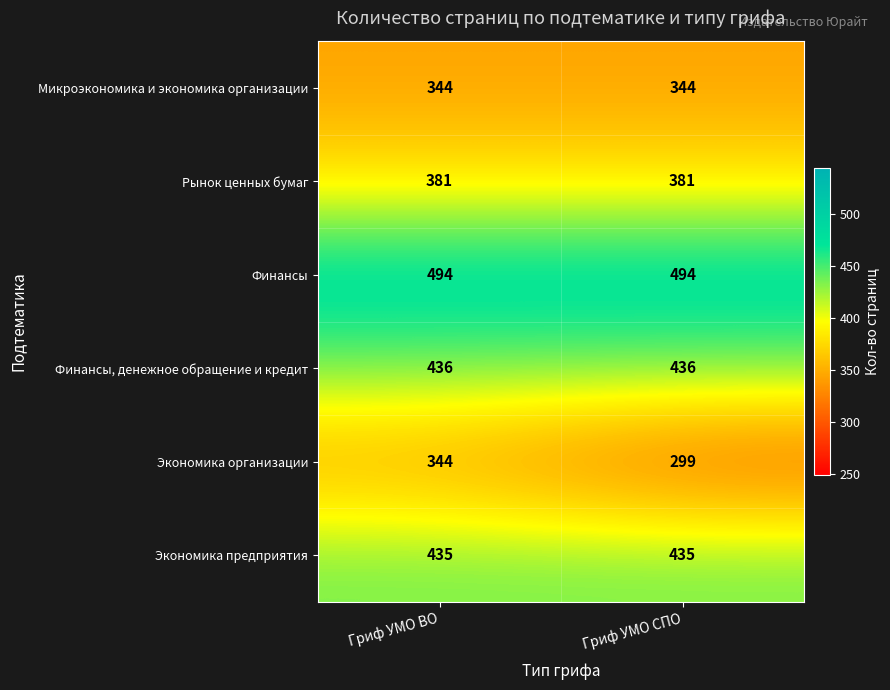

Which series has the widest spread of values?

Экономика организации